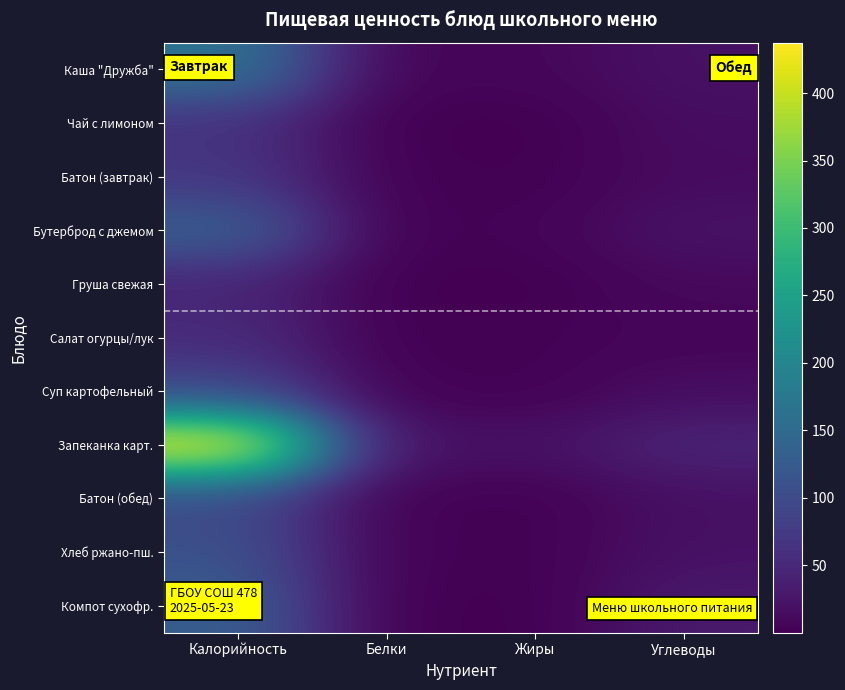

What is the total value across all series at Калорийность?

1398.4